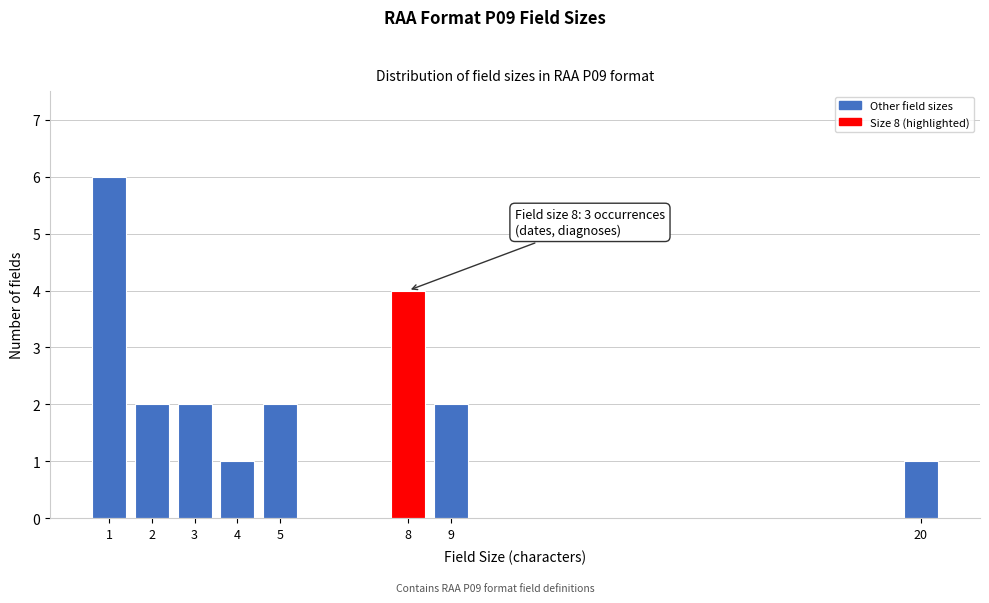

Reading right to left, transcribe all the data shown in this chart.

20=1	9=2	8=4	5=2	4=1	3=2	2=2	1=6